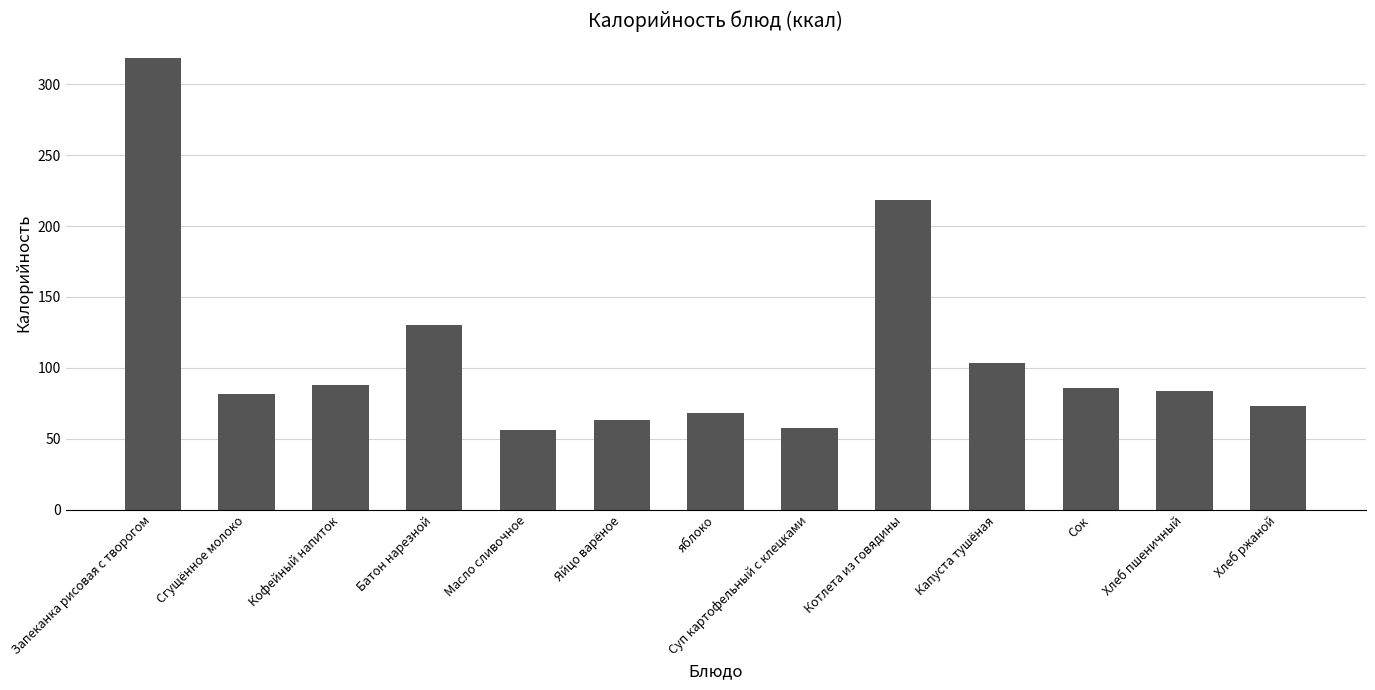

Is it true that the value at Кофейный напиток is 51.7?

False